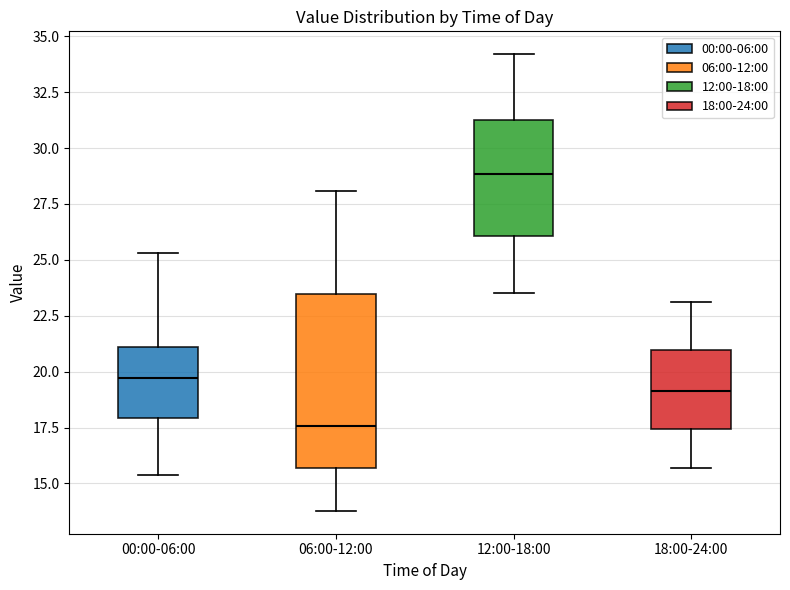

Reading left to right, read every box against the y-axis: the position of its median line, the range the box covers, and the ends of its whiskers. The values are not printed on the chart, so give them approximately, as read against the axis.

00:00-06:00: median 19.5, box 18.0 to 21.0, whiskers 15.5 to 25.5
06:00-12:00: median 17.5, box 15.5 to 23.5, whiskers 14.0 to 28.0
12:00-18:00: median 29.0, box 26.0 to 31.5, whiskers 23.5 to 34.0
18:00-24:00: median 19.0, box 17.5 to 21.0, whiskers 15.5 to 23.0